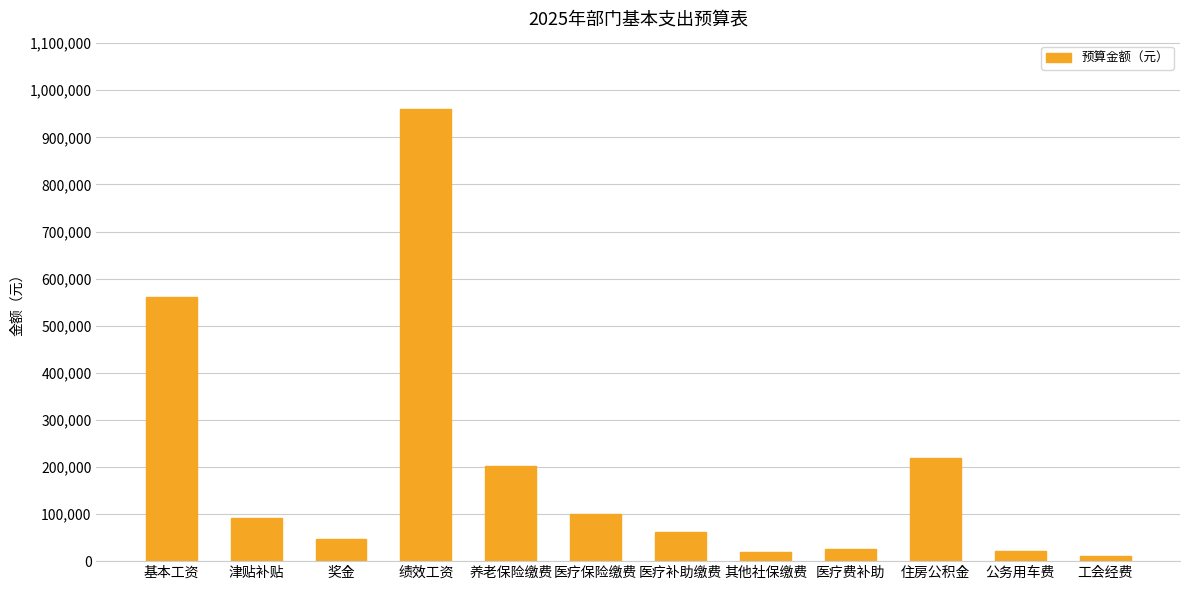

How many data points are less than 92160?

6